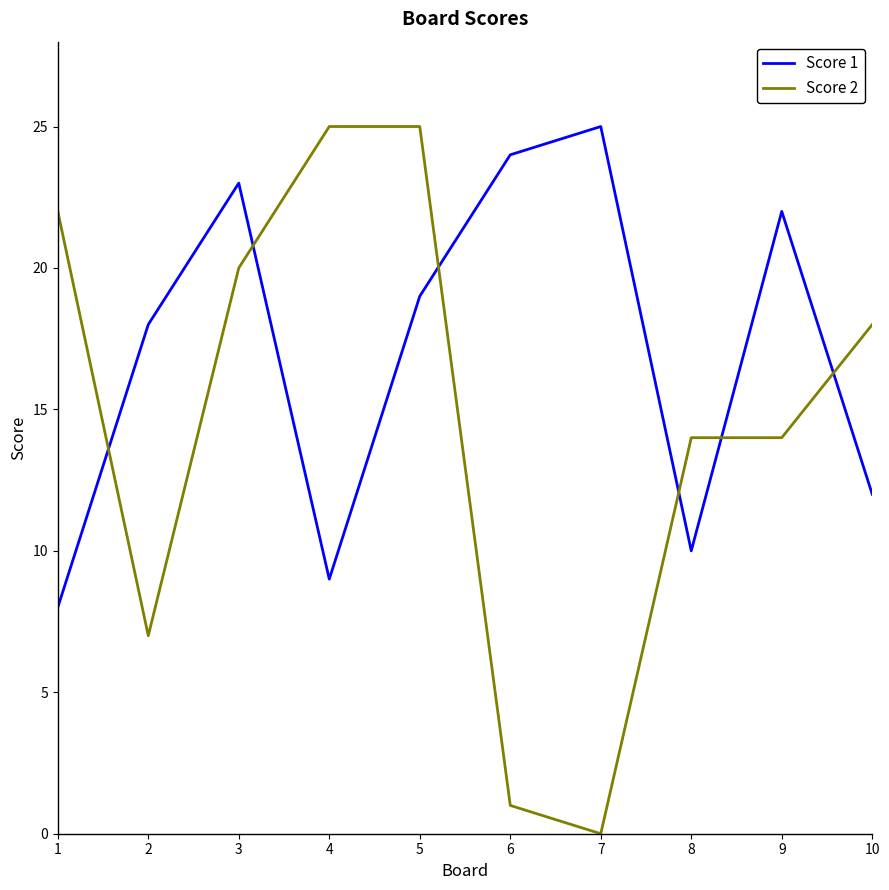

How many series are shown in this chart?

2